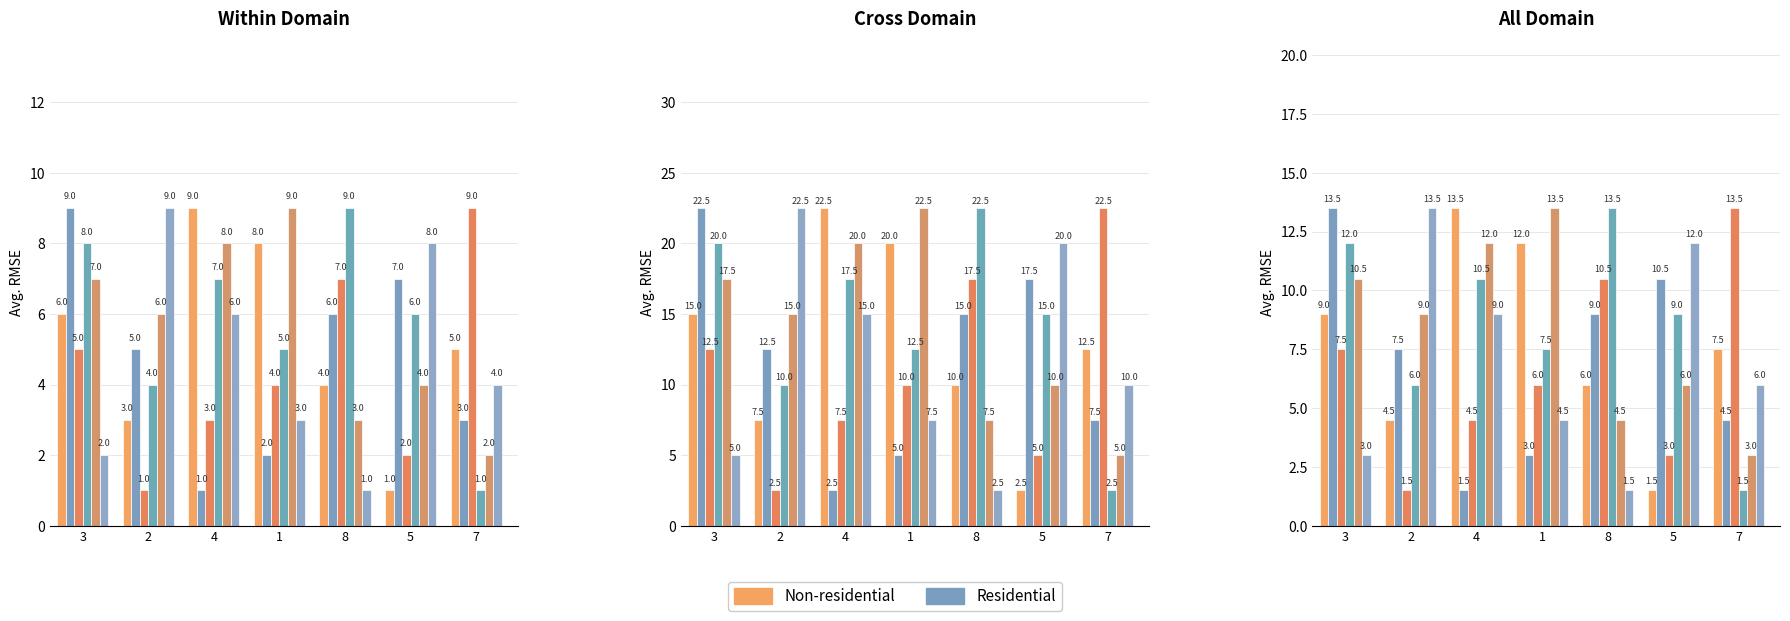

The col_2 series shows 1.4 at 7. True or false?

False